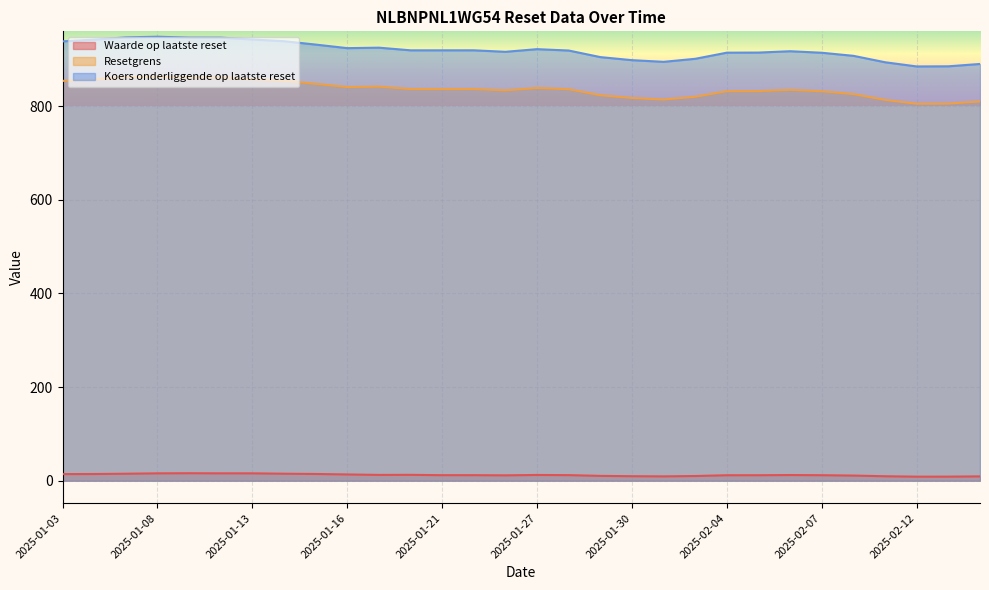

True or false: Koers onderliggende op laatste reset and Resetgrens intersect in this chart.

False